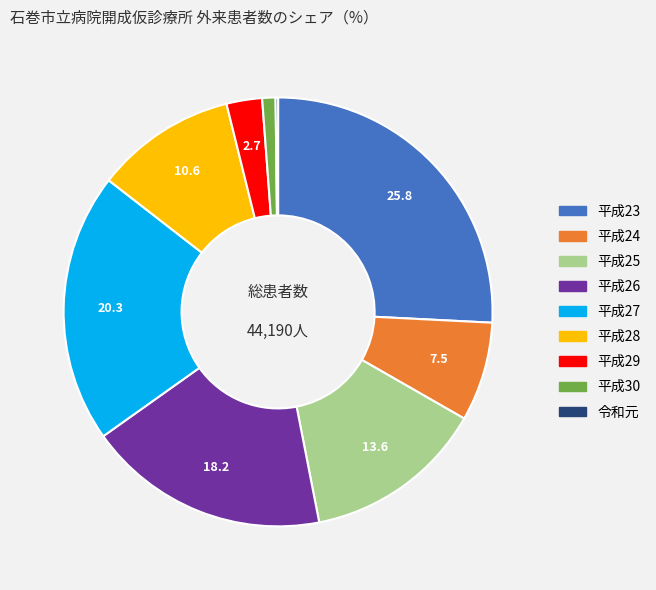

Is there any slice that represents more than half of the pie?

No